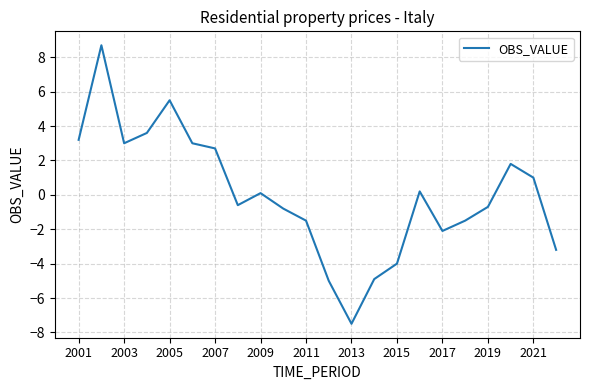

How many values are below 0?

11